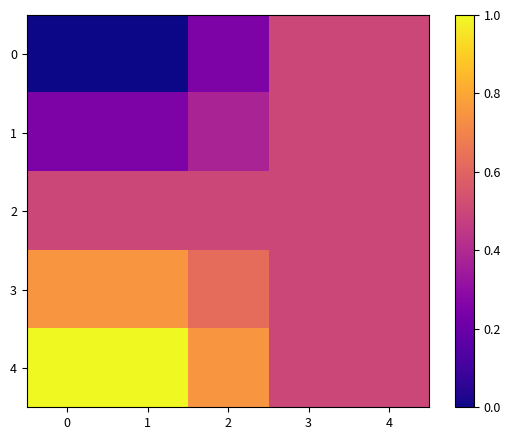

Reading right to left, extract all data points from this chart.

0: 4=0.5	3=0.5	2=0.2	1=0.0	0=0.0
1: 4=0.5	3=0.5	2=0.4	1=0.2	0=0.2
2: 4=0.5	3=0.5	2=0.5	1=0.5	0=0.5
3: 4=0.5	3=0.5	2=0.6	1=0.8	0=0.8
4: 4=0.5	3=0.5	2=0.8	1=1.0	0=1.0